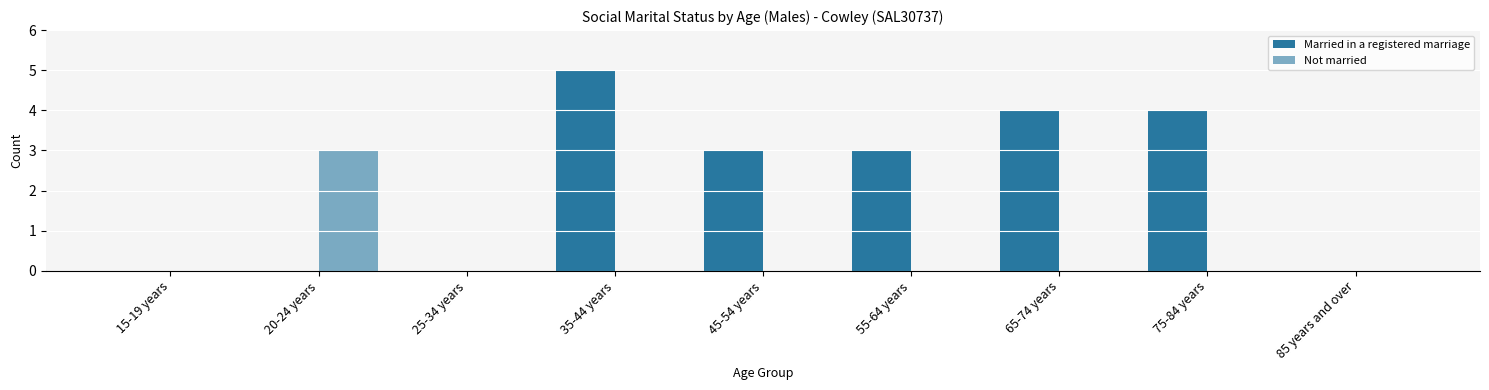

How many groups of bars are there?

9